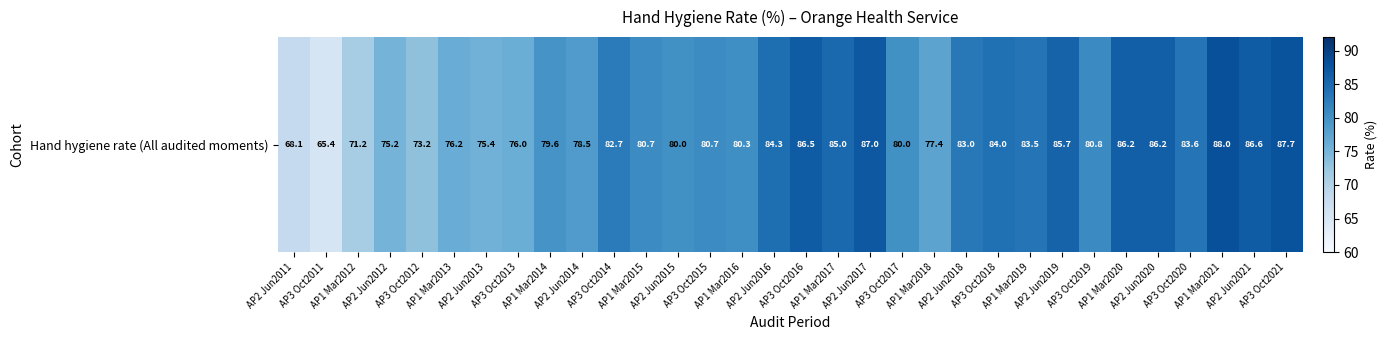

Is it true that the value at AP2 Jun2015 is 80.0?

True